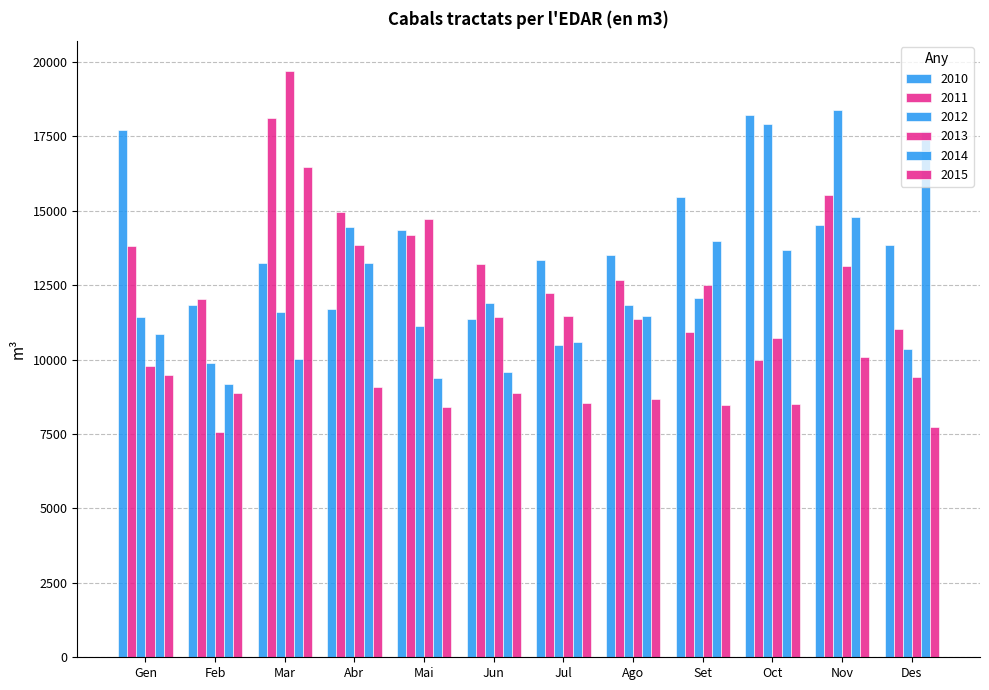

What is the label of the 9th bar from the left?

Set